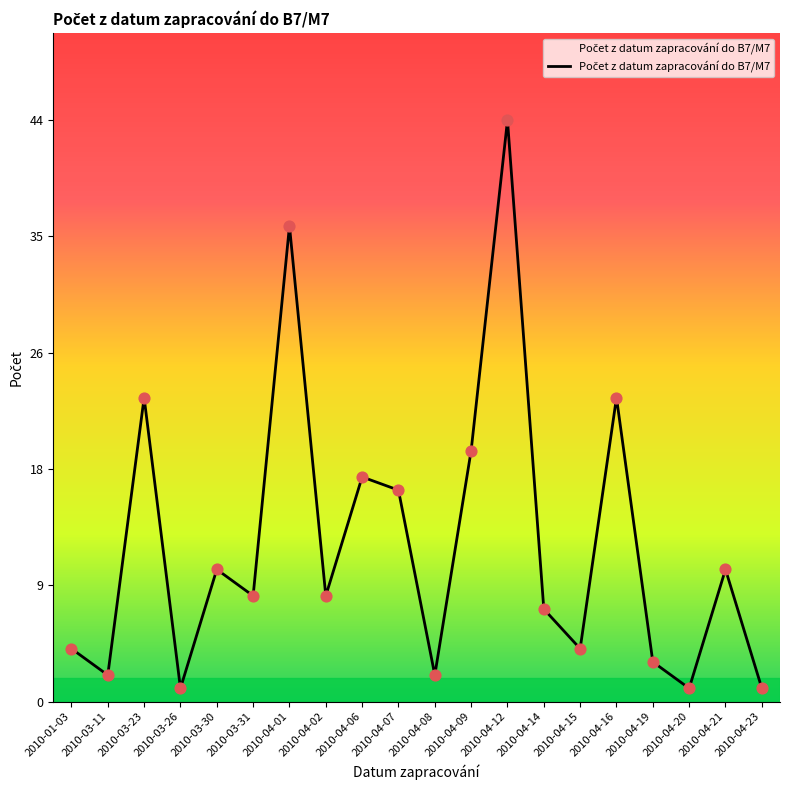

Between 2010-04-09 and 2010-04-02, which is larger?

2010-04-09